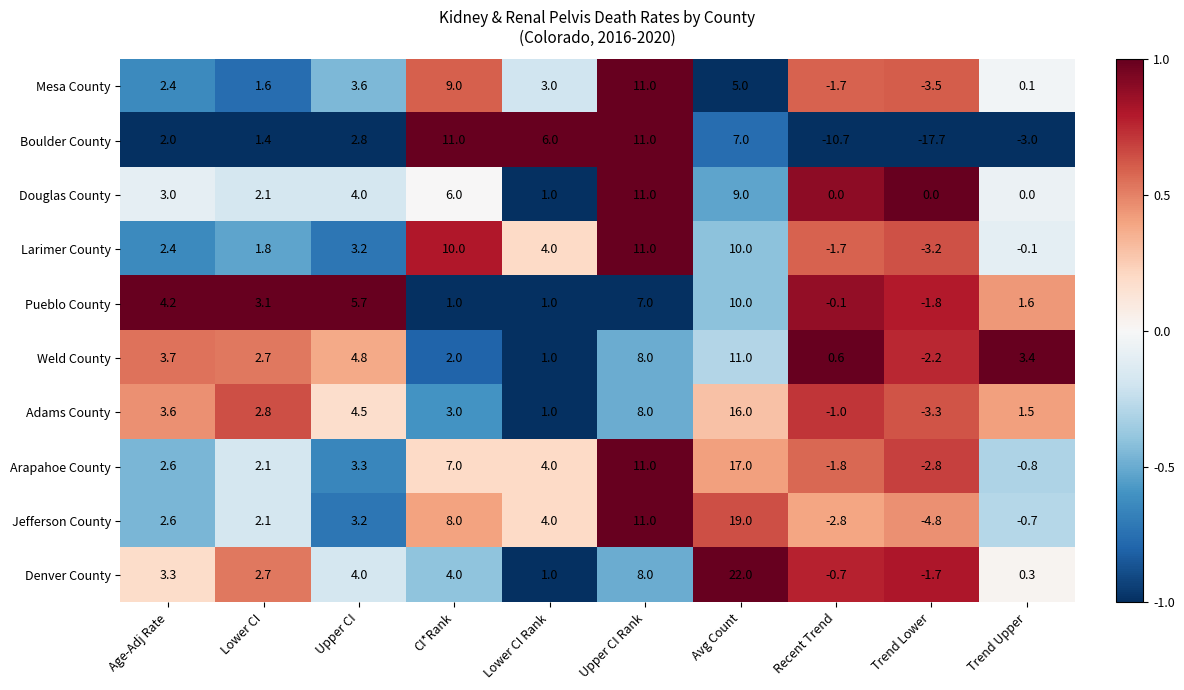

What is the spread (max minus min) of values at Lower CI Rank?

5.0